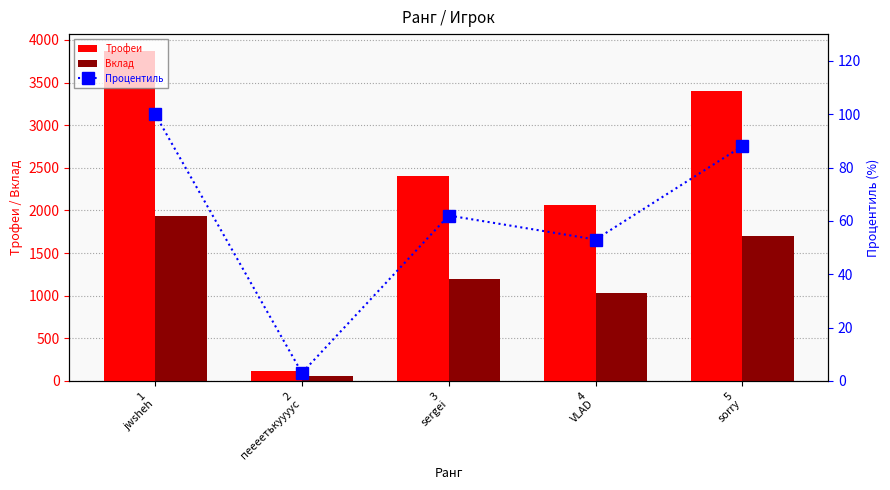

What is the label of the 4th bar from the left?

4
VLAD